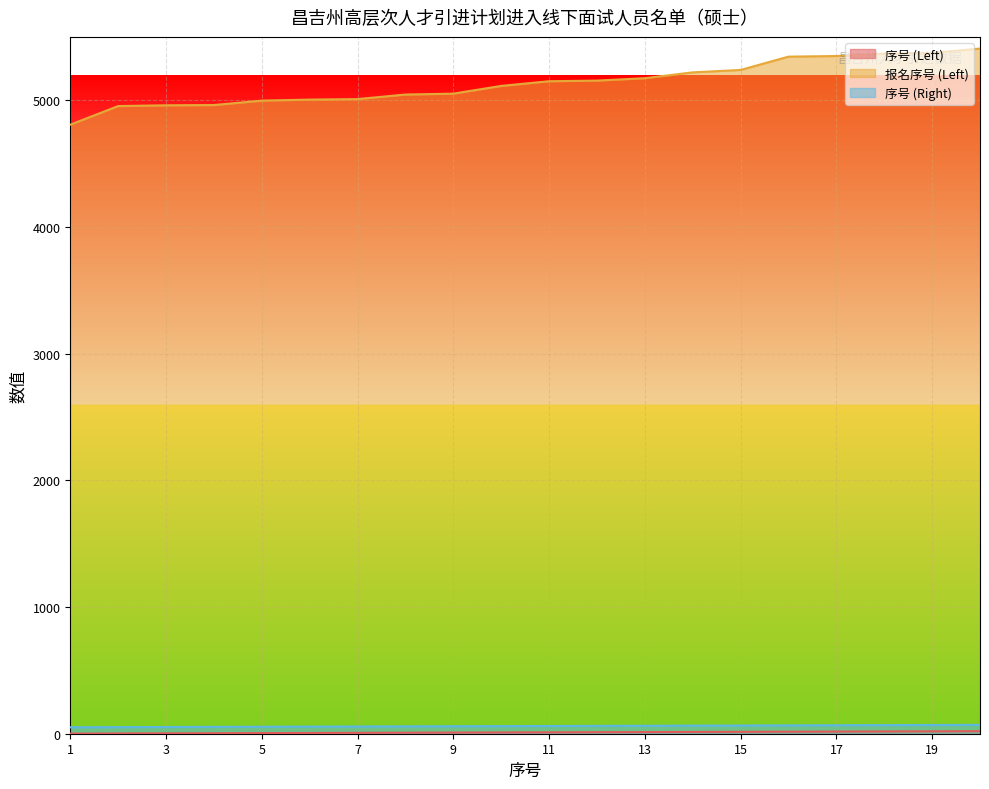

What is the difference between the 序号 (Right) values at 2 and 13?

11